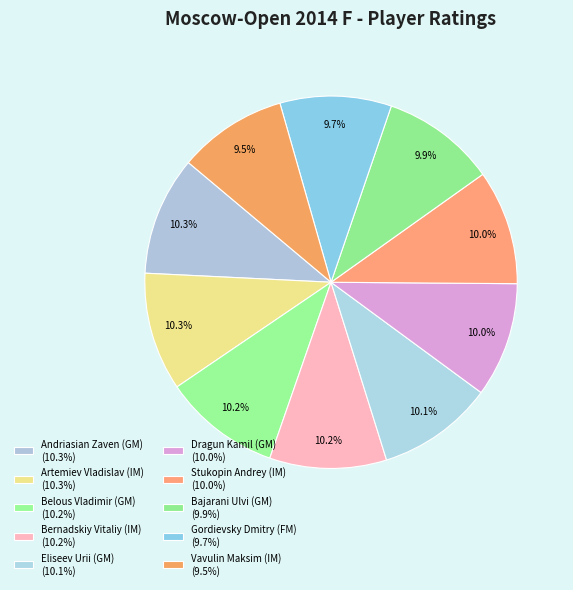

Is there a majority slice in this chart?

No